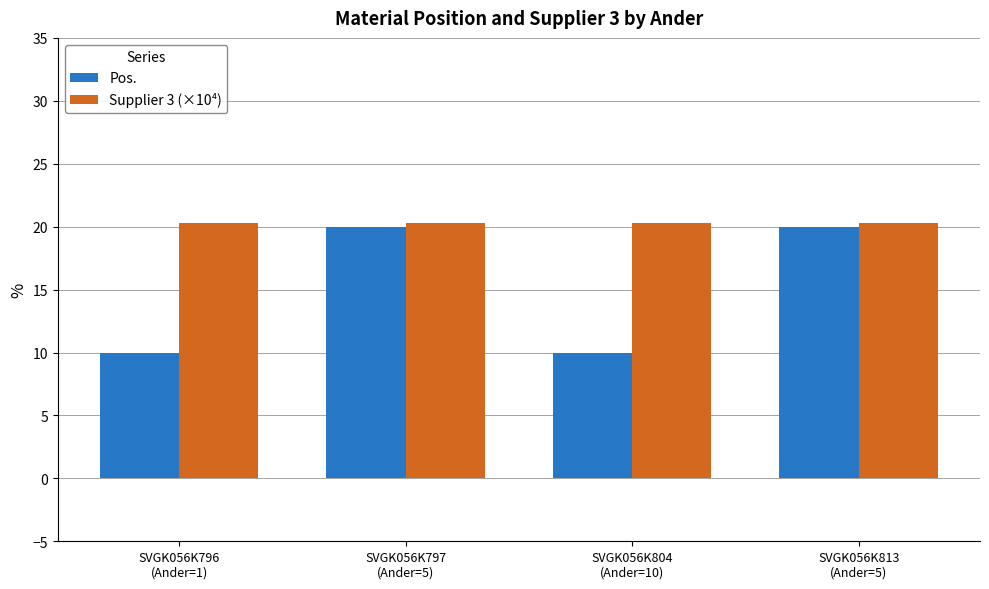

What position from the right is SVGK056K797
(Ander=5)?

3